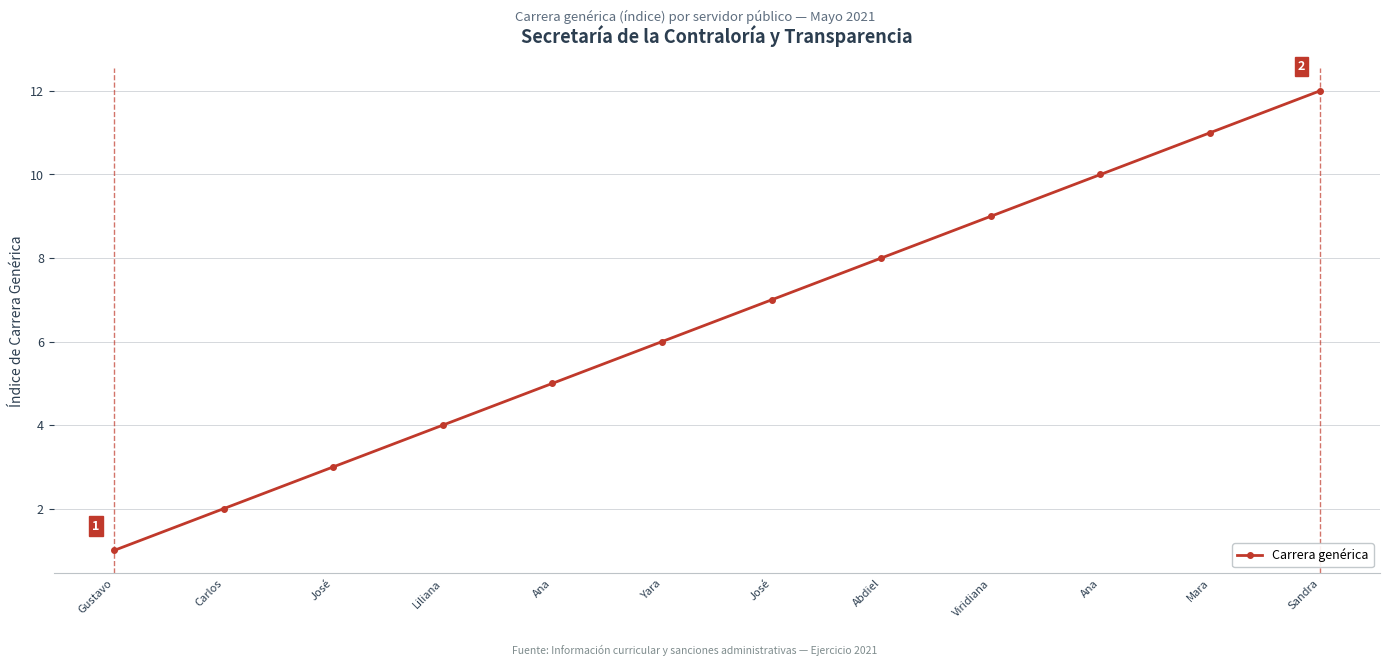

How many lines are shown in the chart?

1